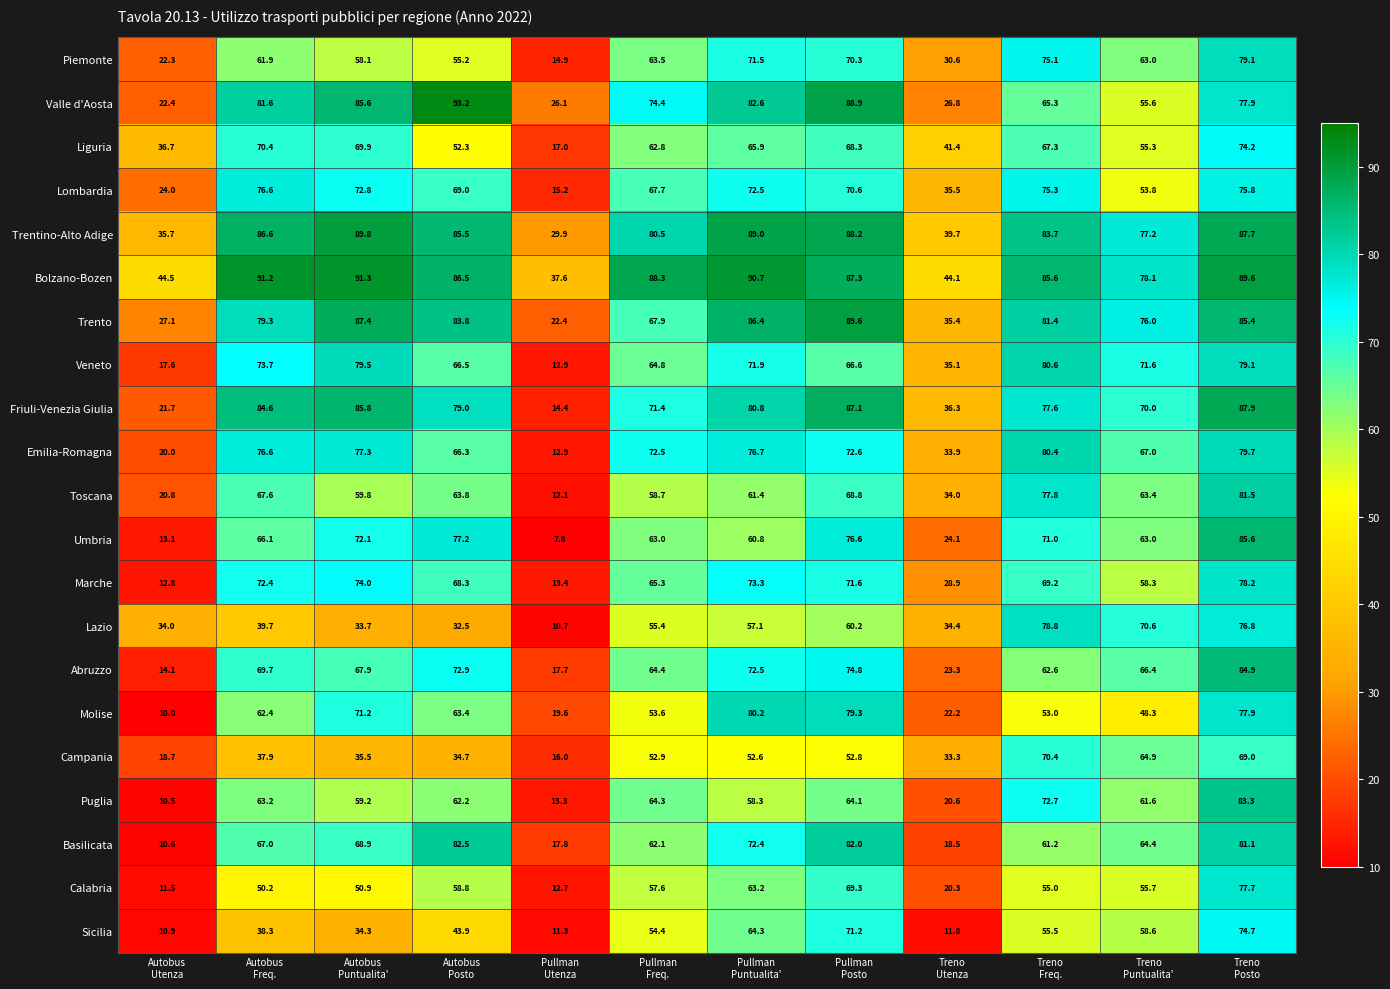

What is the smallest value displayed?

7.8